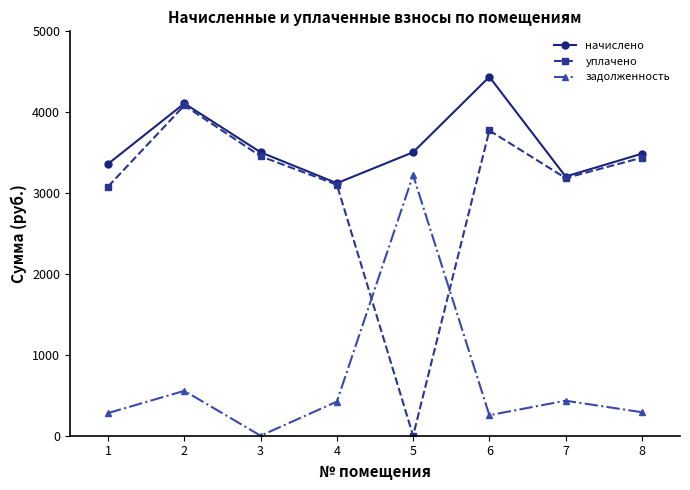

Rank the series by their average value, from lowest to highest.

задолженность, уплачено, начислено